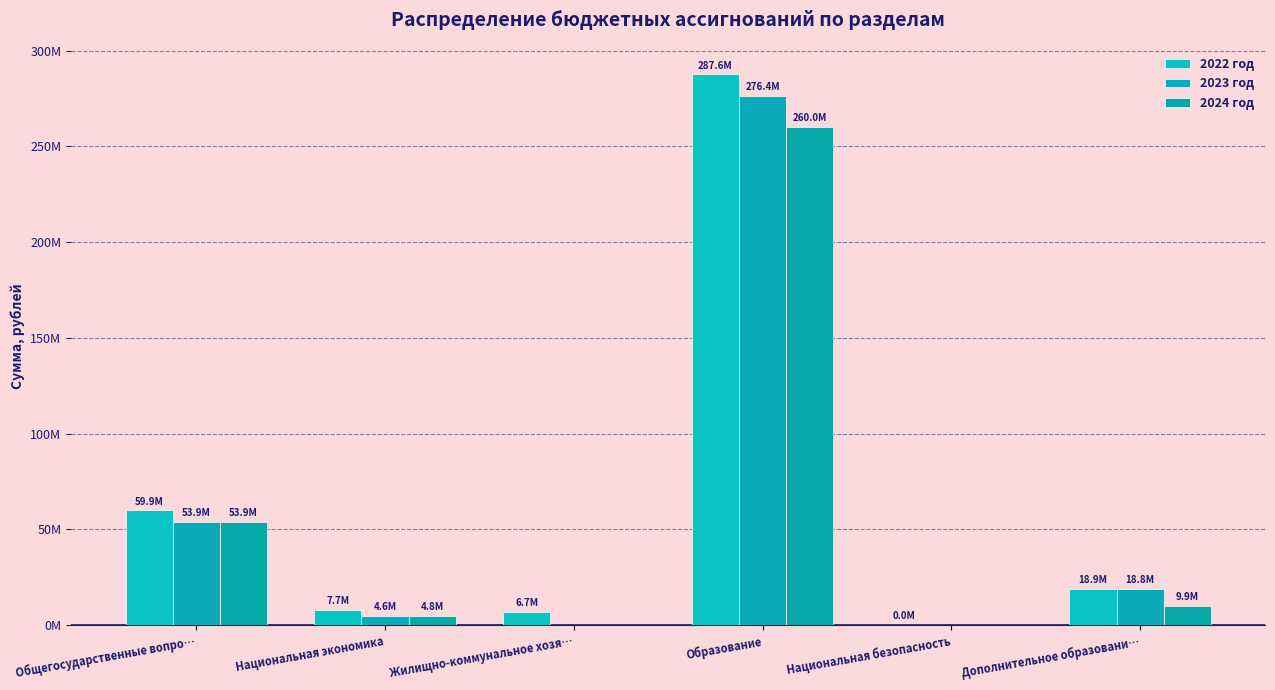

What is the label of the 2nd bar from the left?

Национальная экономика